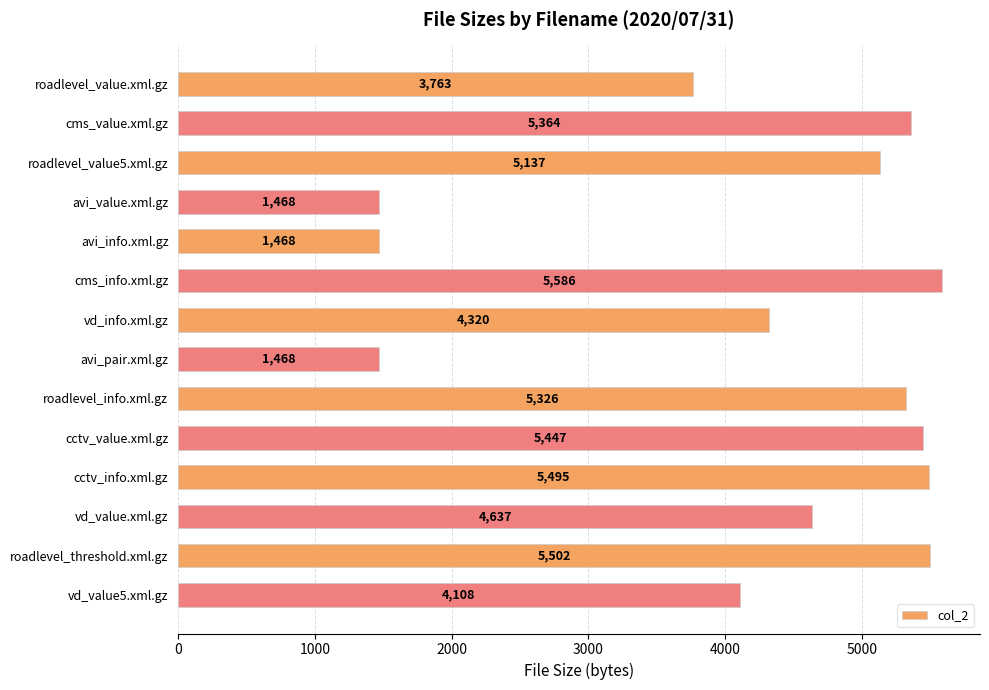

Reading top to bottom, extract all data points from this chart.

3763	5364	5137	1468	1468	5586	4320	1468	5326	5447	5495	4637	5502	4108